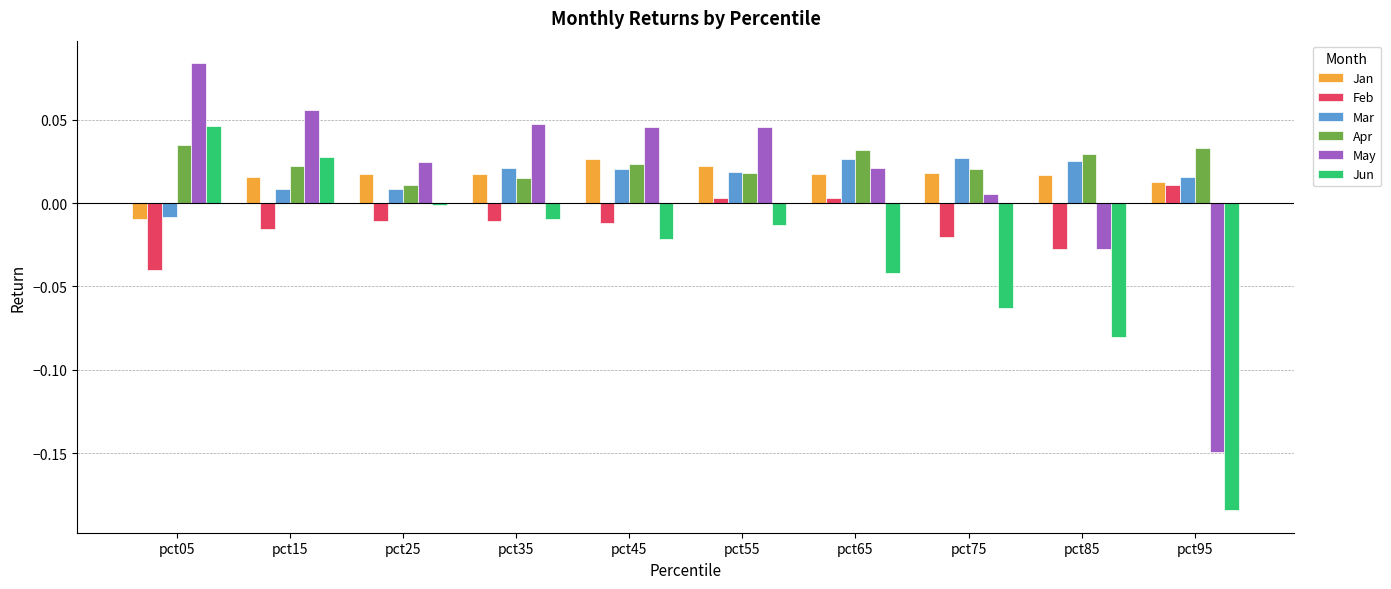

Is the value of May at pct45 greater than the value of Mar at pct05?

Yes